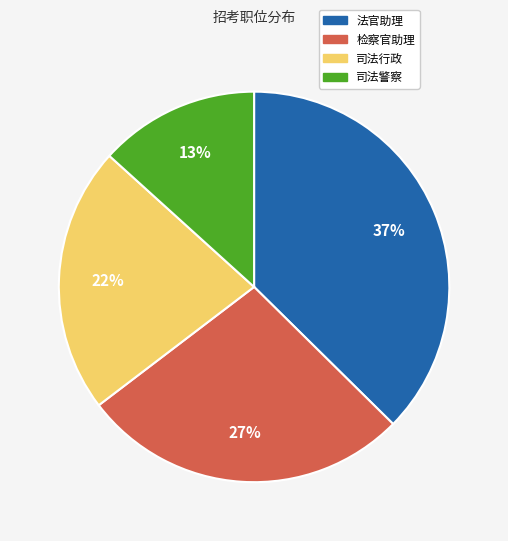

The 法官助理 slice represents 27% of the pie. True or false?

False